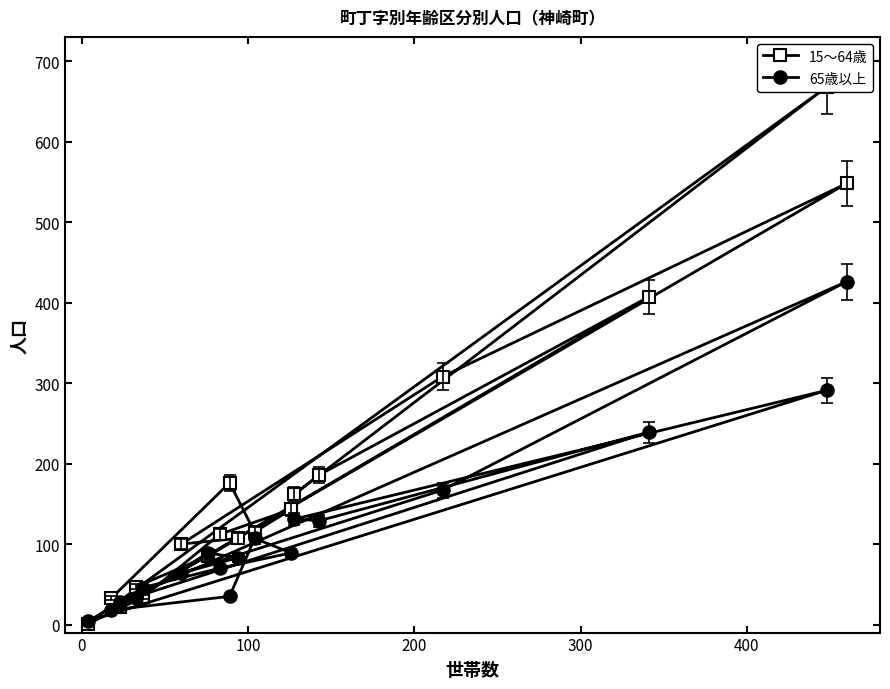

Which series has the largest range (max minus min)?

15～64歳